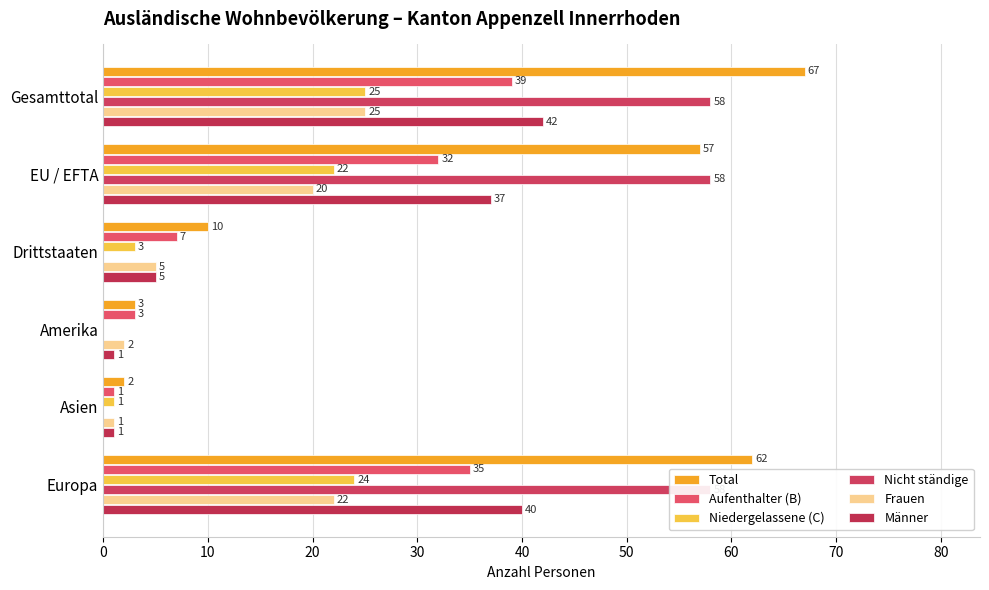

The Männer series shows 65 at EU / EFTA. True or false?

False